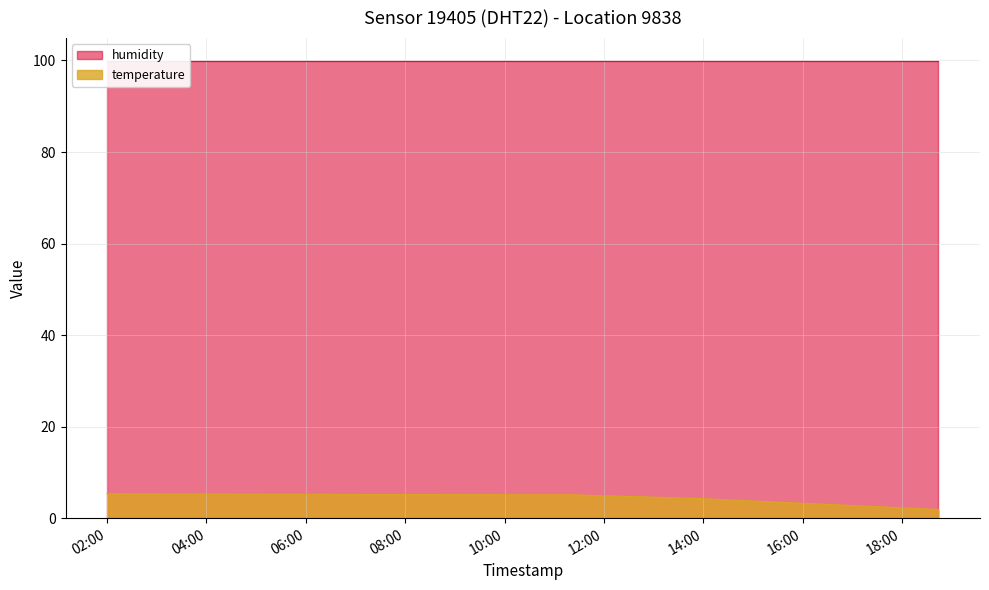

The chart shows a value of 1.8 at 2024-01-07T10:31:48. True or false?

False